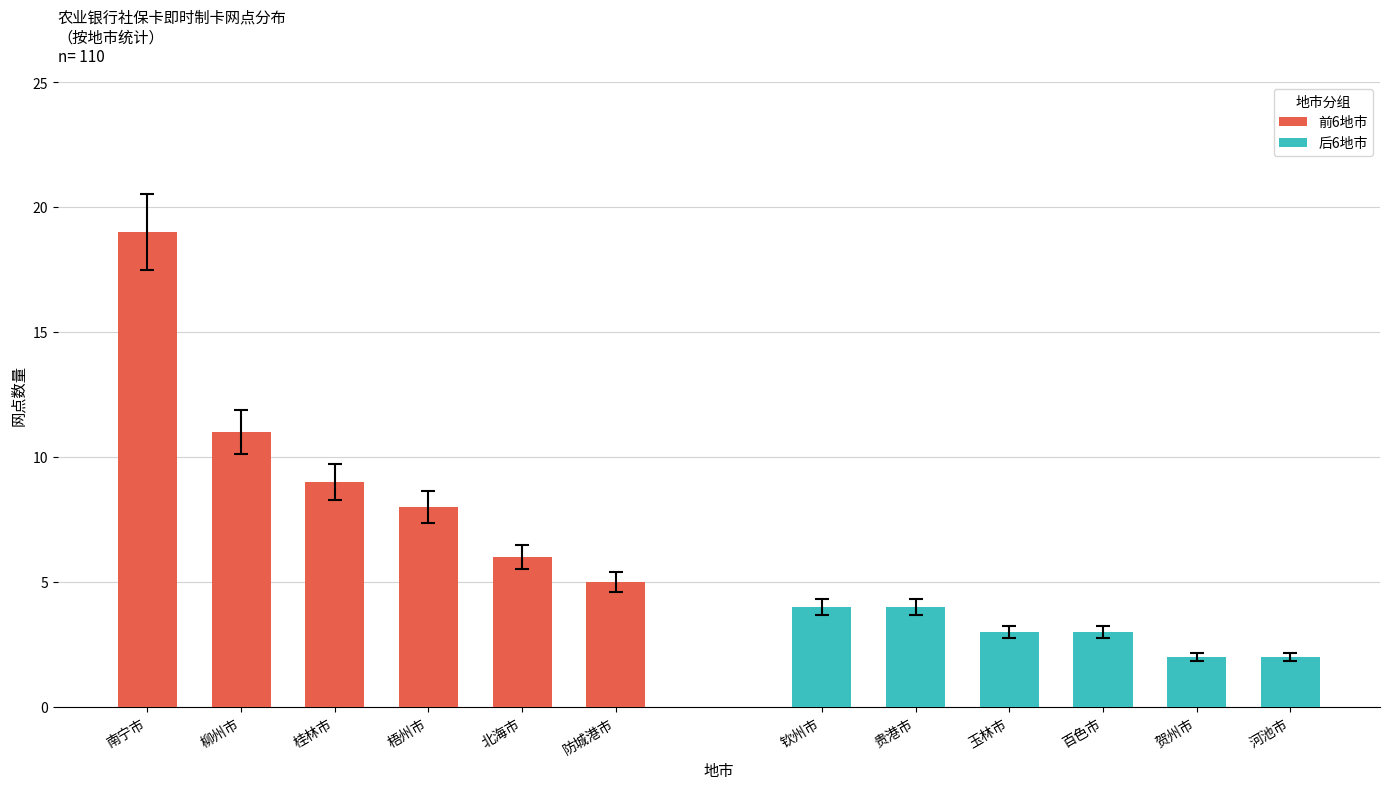

Rank the series by their maximum value, from highest to lowest.

前6地市, 后6地市